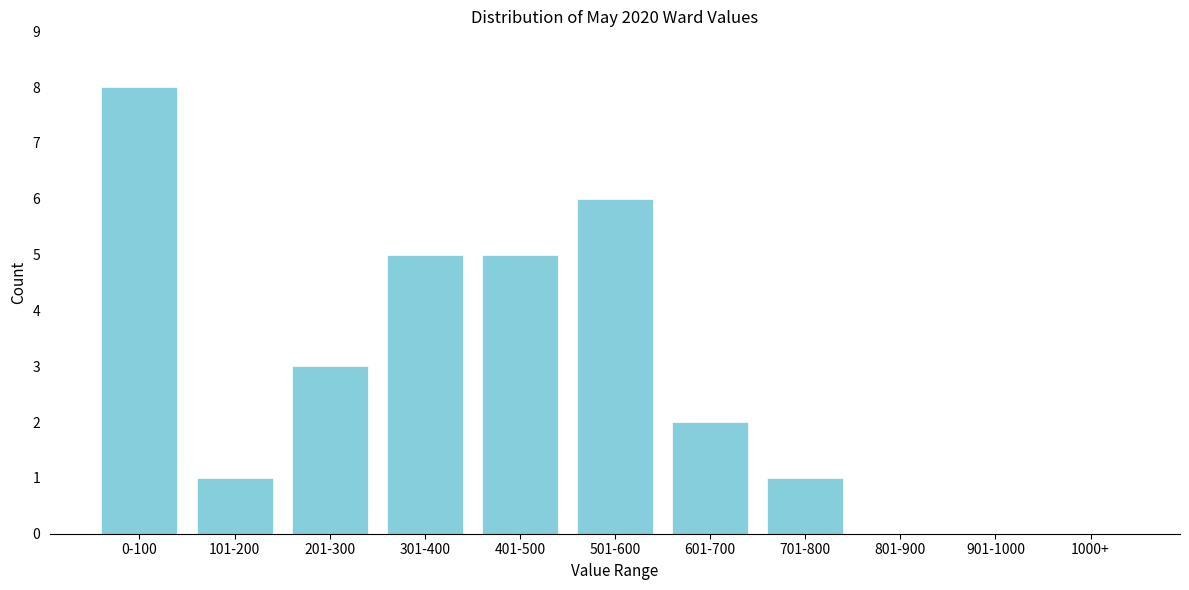

Reading right to left, list all the values displayed in this chart.

1000+=0	901-1000=0	801-900=0	701-800=1	601-700=2	501-600=6	401-500=5	301-400=5	201-300=3	101-200=1	0-100=8